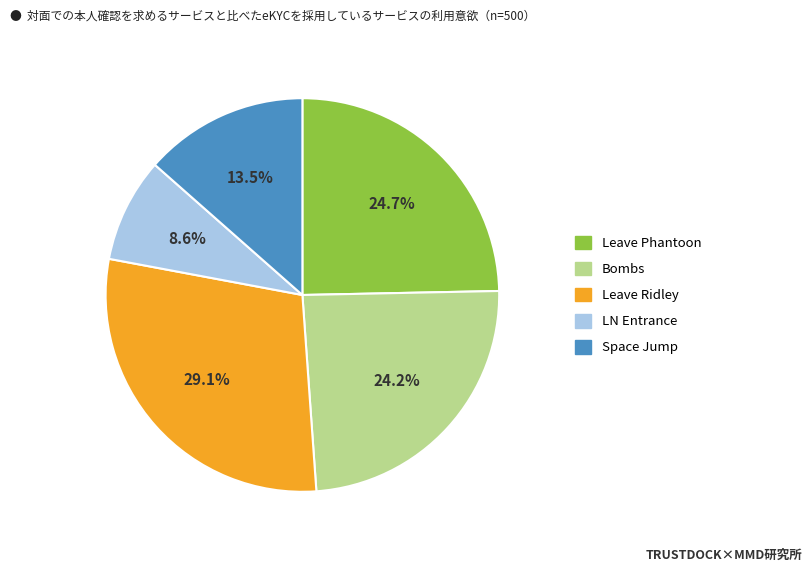

How many segments does this pie chart have?

5